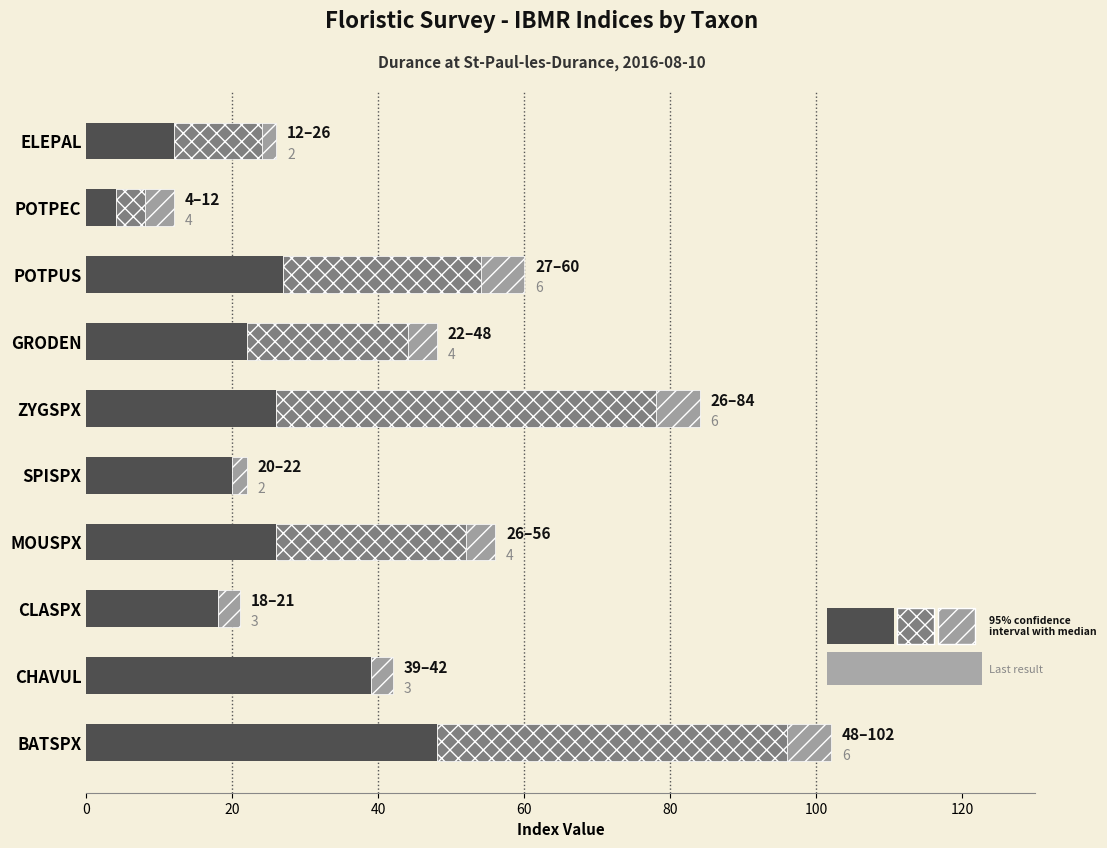

At which category is the sum across all series the highest?

BATSPX